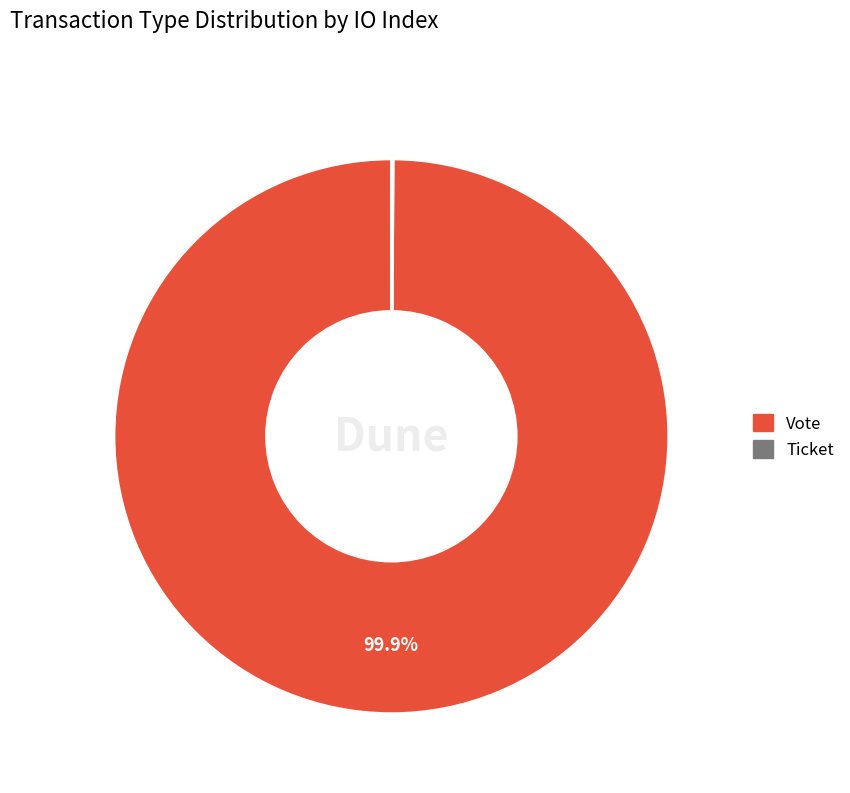

To the nearest percent, what percentage of the pie is Vote?

100%